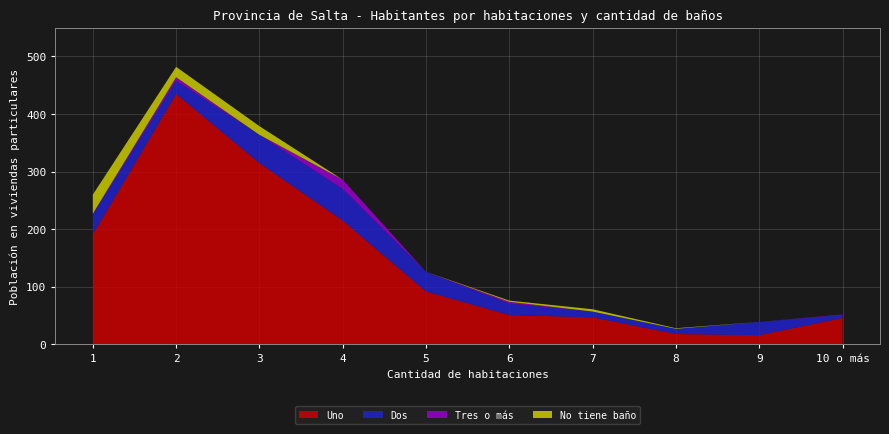

Reading right to left, extract all data points from this chart.

Uno: 10 o más=46	9=16	8=18	7=47	6=51	5=92	4=215	3=315	2=435	1=191
Dos: 10 o más=5	9=23	8=9	7=10	6=20	5=34	4=55	3=49	2=23	1=35
Tres o más: 10 o más=1	9=0	8=0	7=0	6=3	5=0	4=16	3=0	2=6	1=1
No tiene baño: 10 o más=0	9=0	8=1	7=4	6=2	5=0	4=0	3=15	2=18	1=33